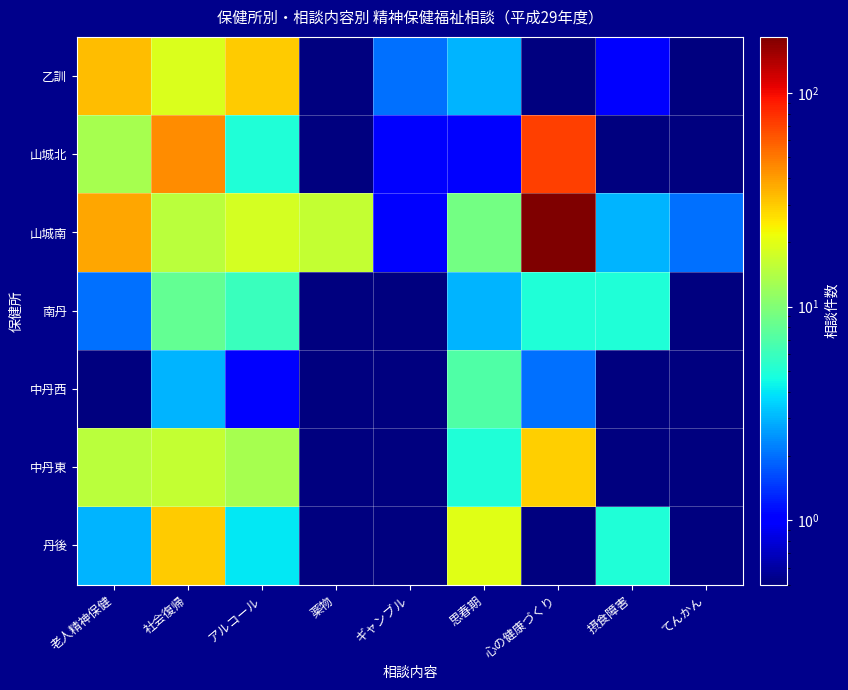

What is the total value across all series at 薬物?

16.6